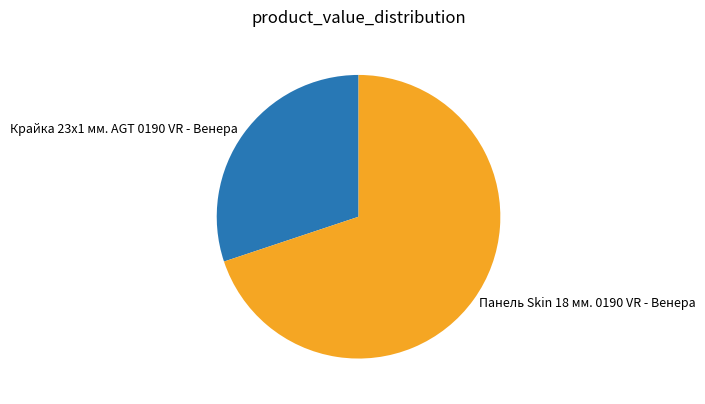

The Панель Skin 18 мм. 0190 VR - Венера slice represents 79% of the pie. True or false?

False